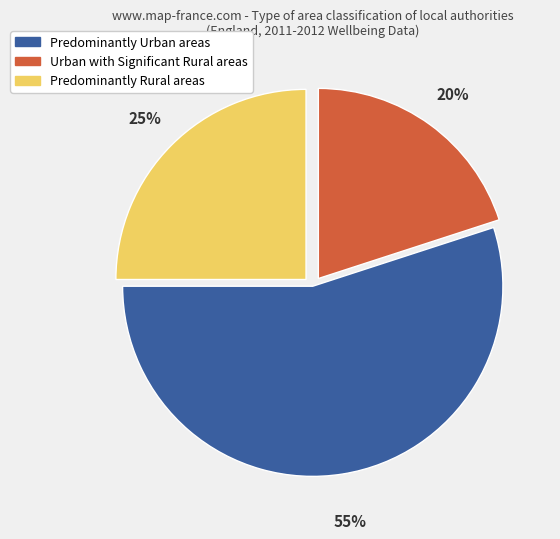

How many slices are in this pie chart?

3